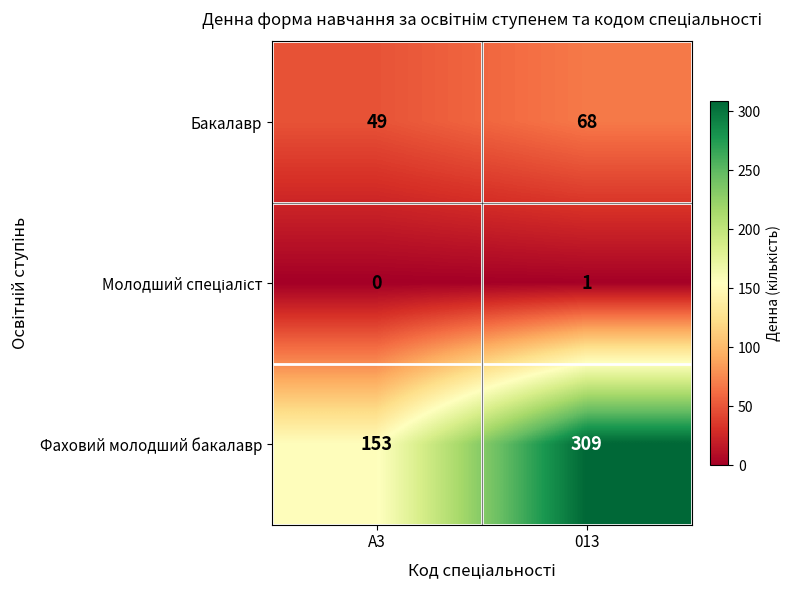

What is the difference between the Бакалавр values at 013 and A3?

19